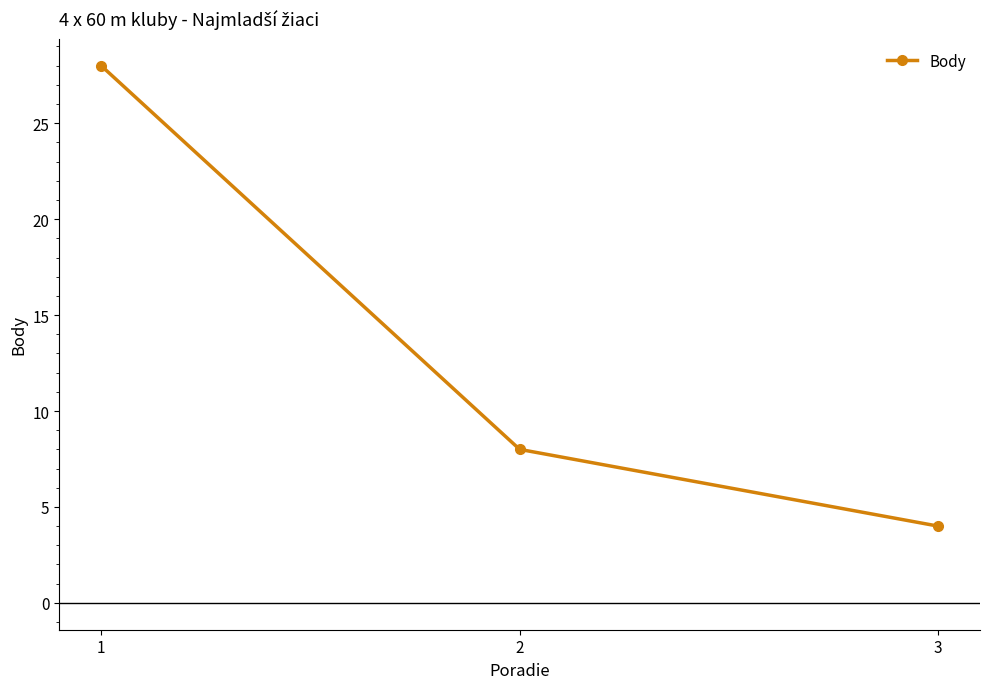

What is the value of the 2nd point from the left?

8